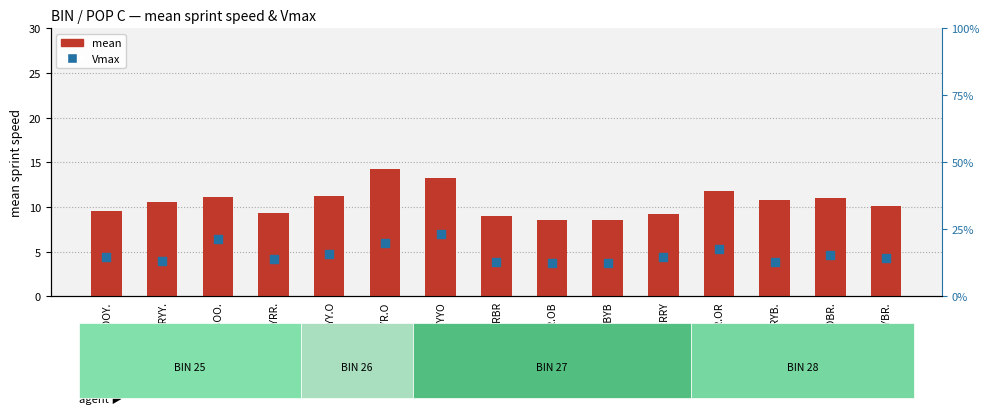

Which series has the largest total across all categories?

Vmax